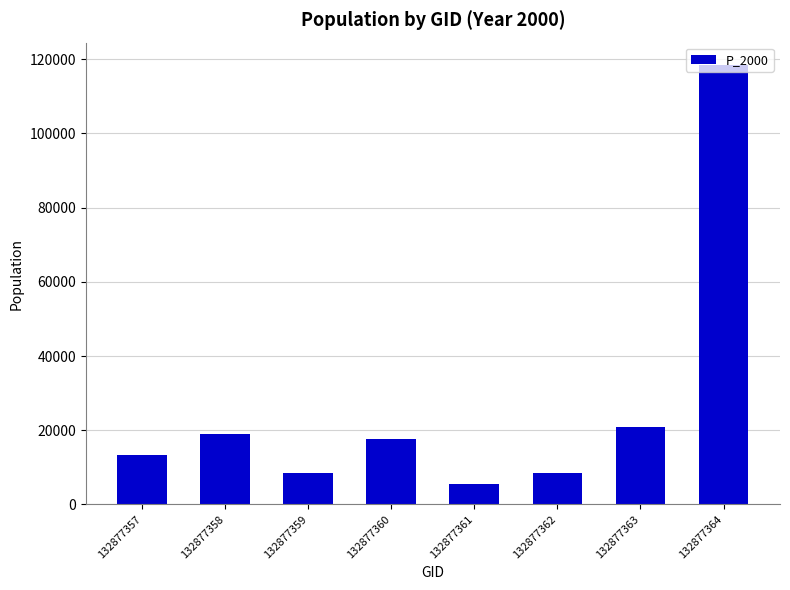

Approximately how many times larger is the value at 132877362 compared to 132877357?

0.6